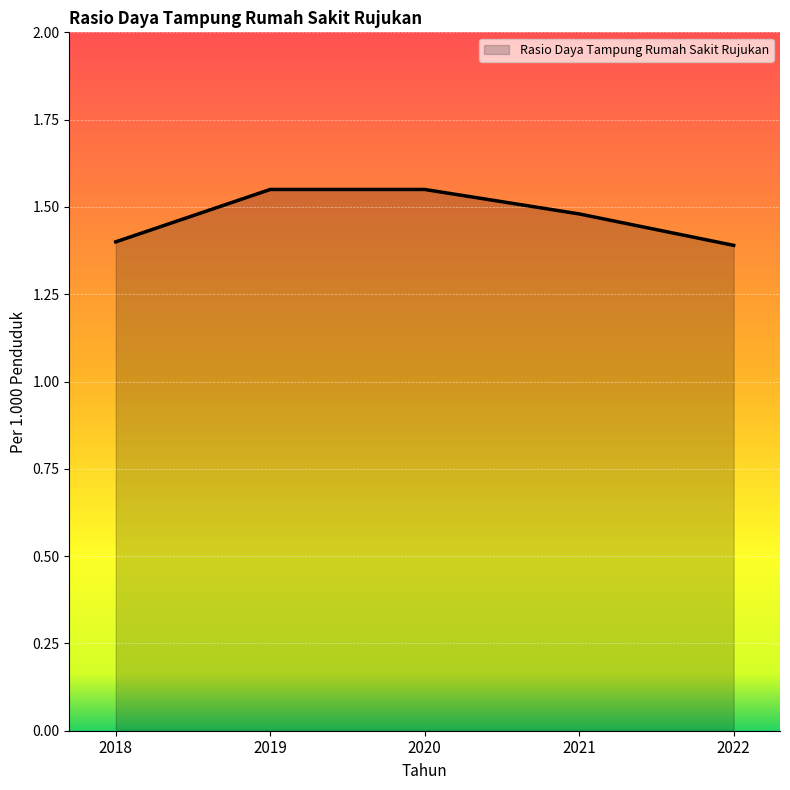

What is the smallest value displayed?

1.4